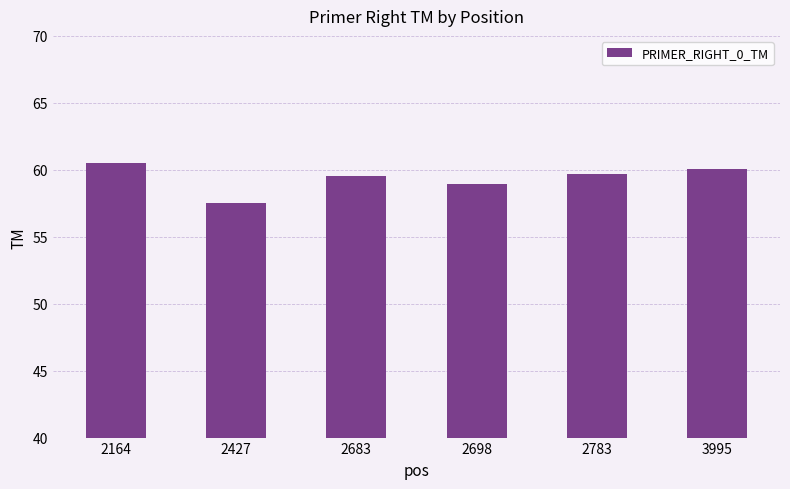

True or false: the data shows 24.7 at 2683.

False